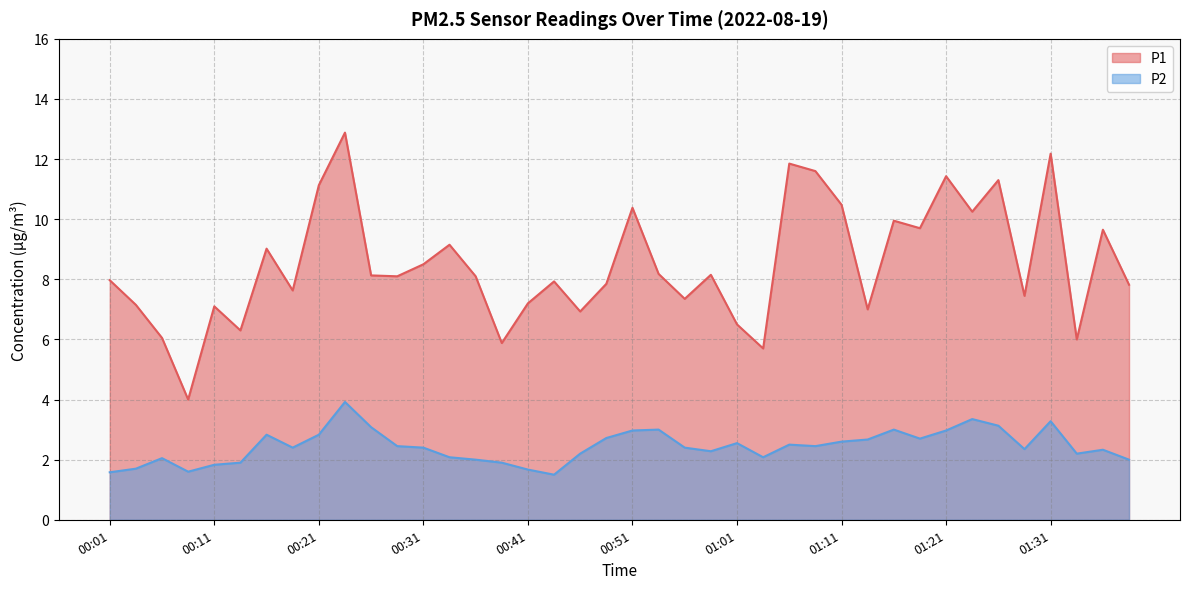

The P1 series shows 2.8 at 00:09. True or false?

False